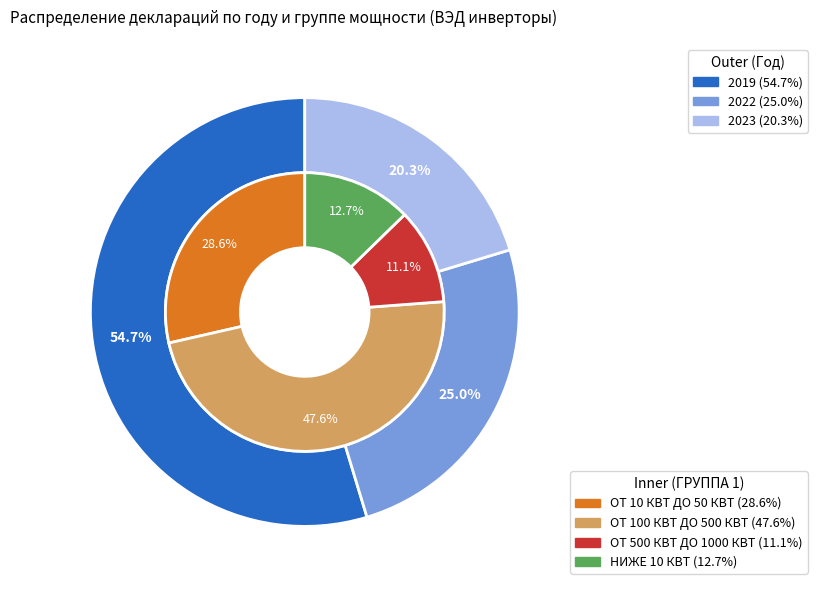

What portion of the pie excludes 2023?

79.7%